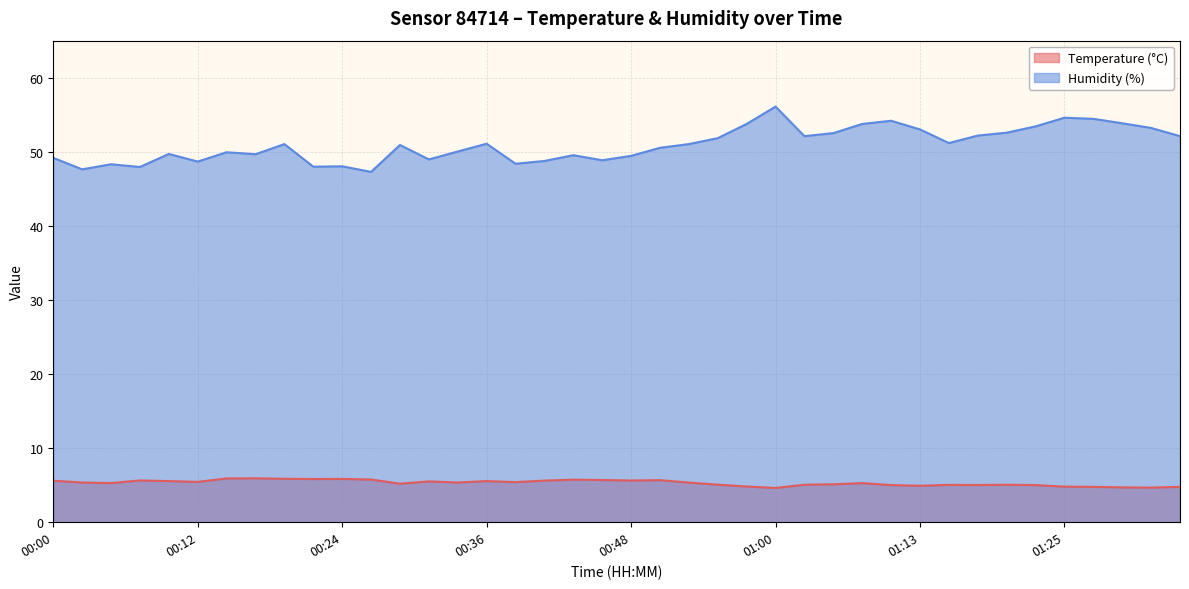

How many data points in Humidity (%) are less than 51?

20